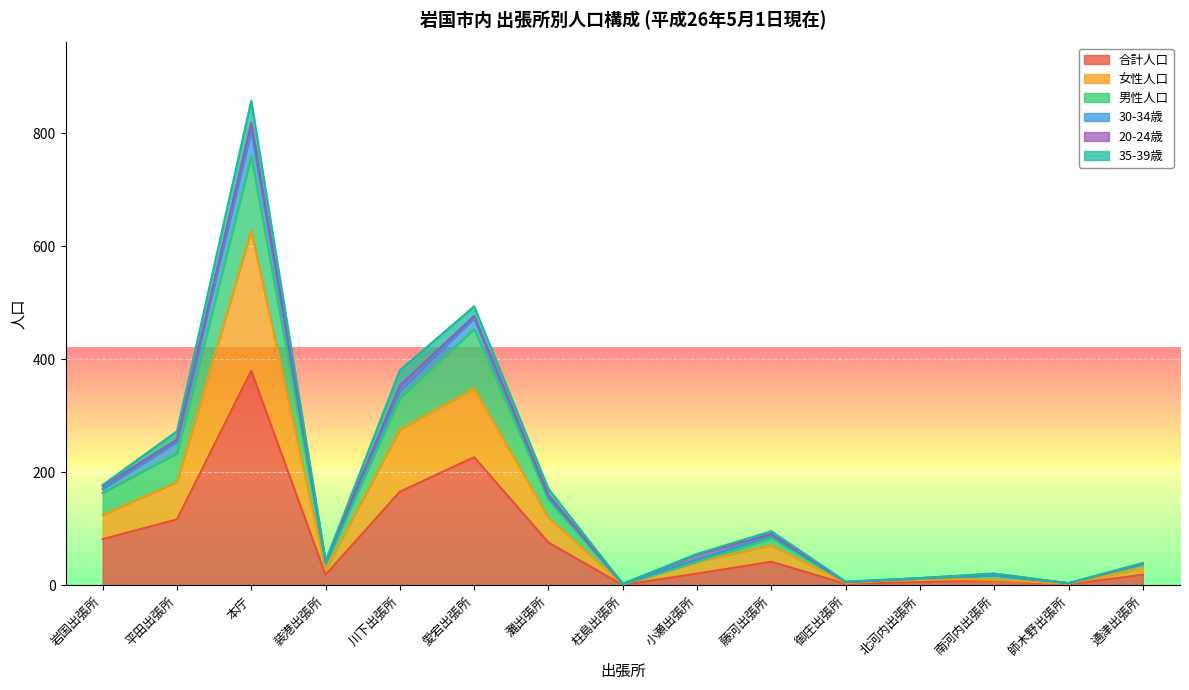

Which series has the largest total across all categories?

男性人口